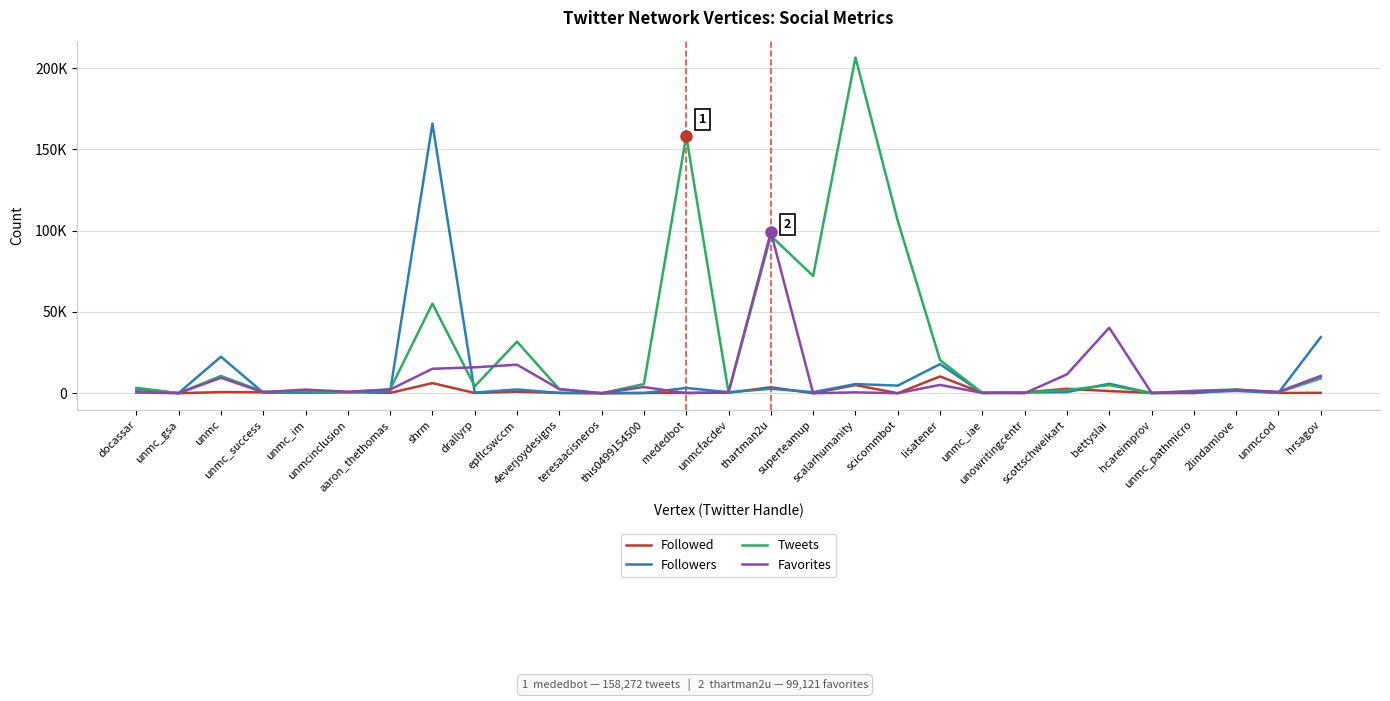

What are all the series names shown in the legend?

Followed, Followers, Tweets, Favorites